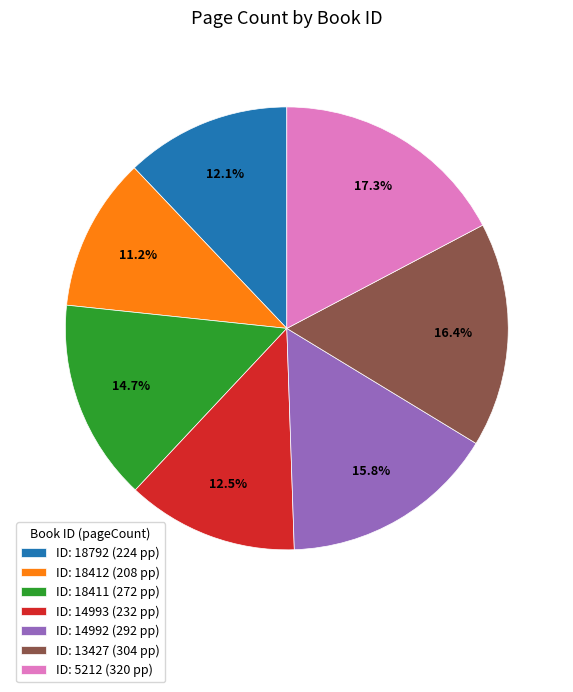

Which category has the biggest portion of the pie?

ID: 5212 (320 pp)